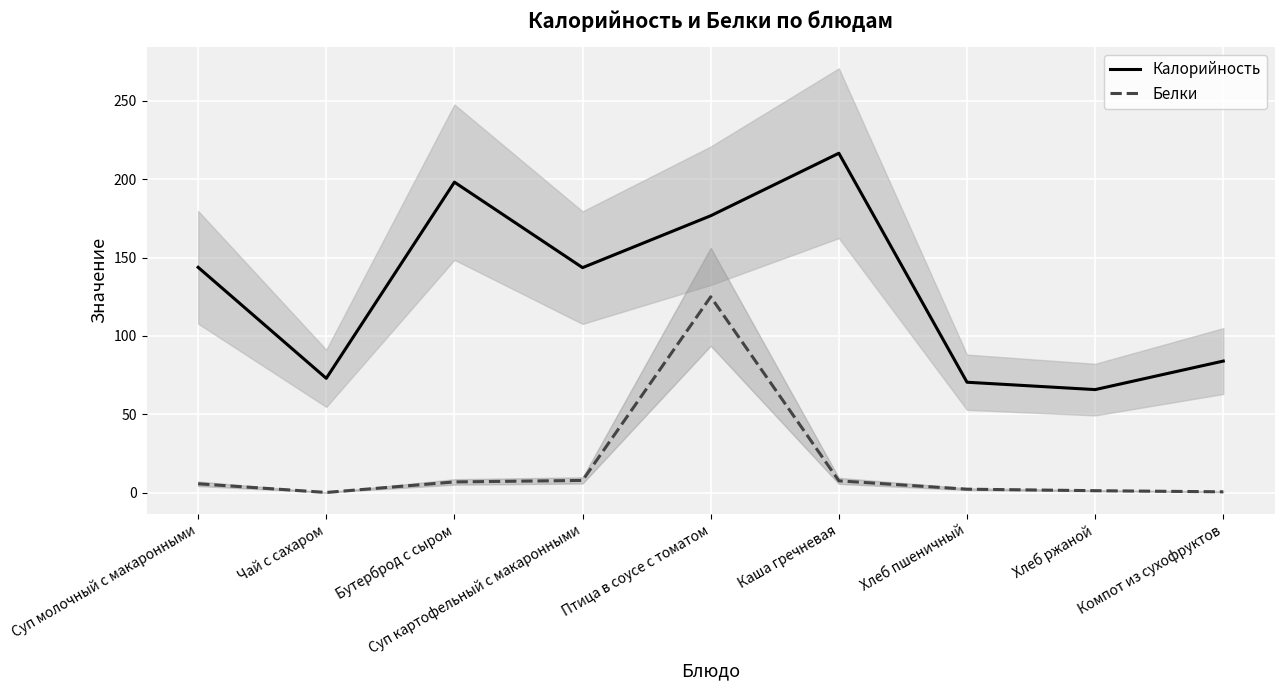

Where does the Калорийность series first go above 143?

Суп молочный с макаронными